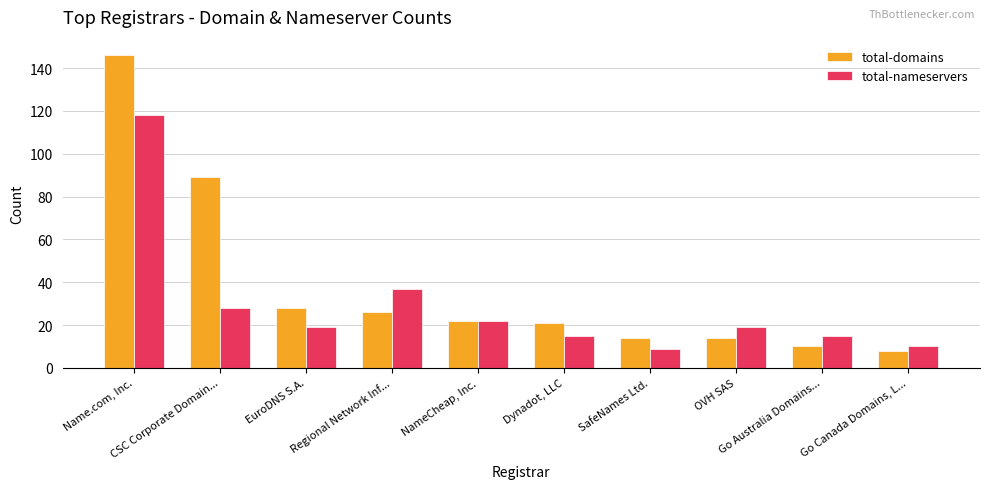

At Name.com, Inc., list the series in order from smallest to largest.

total-nameservers, total-domains